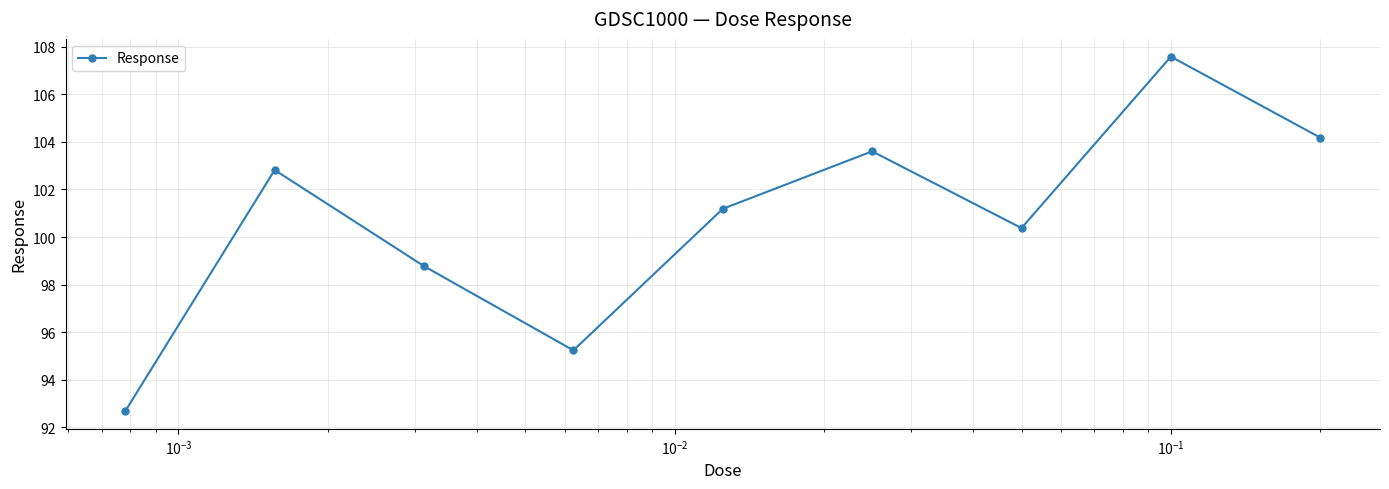

Count the number of values greater than 101.

5